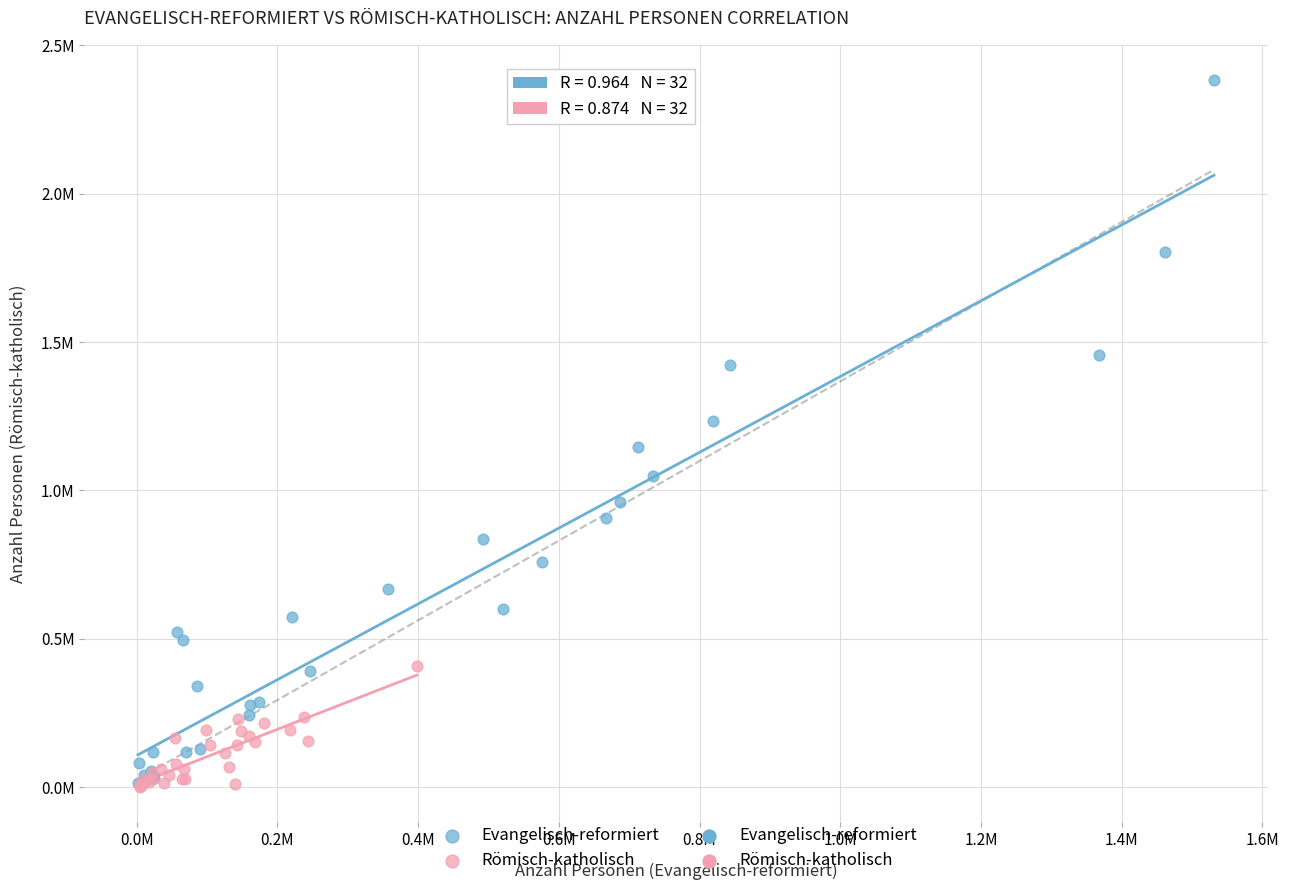

Which series reaches the maximum Y coordinate?

Evangelisch-reformiert